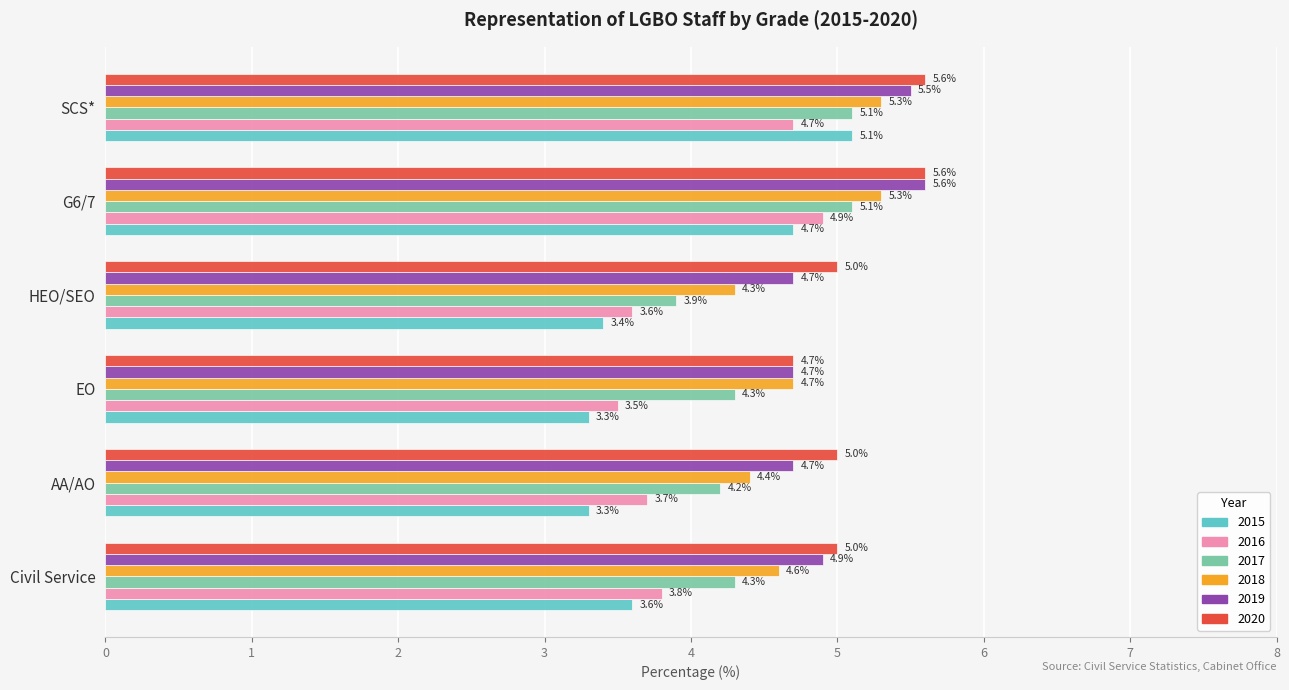

What is the maximum value for 2020?

5.6